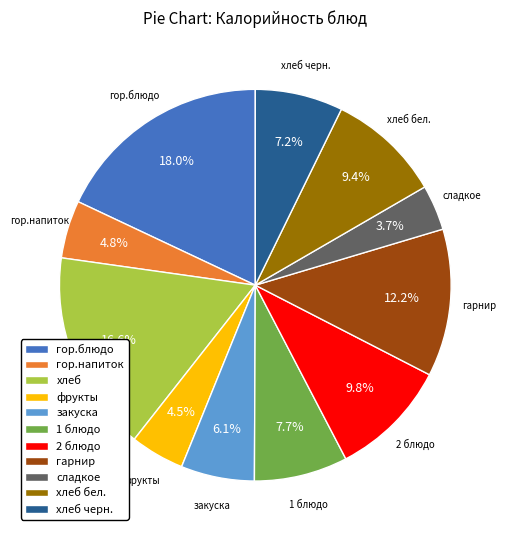

What percentage is NOT represented by хлеб?

83.4%